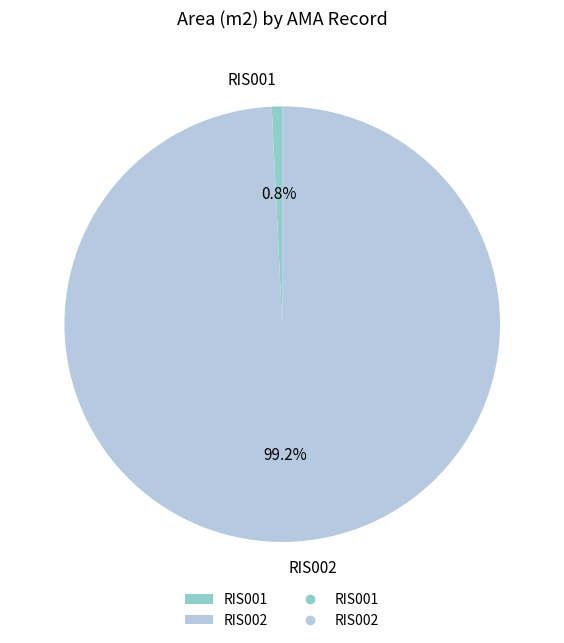

Between RIS001 and RIS002, which is larger?

RIS002